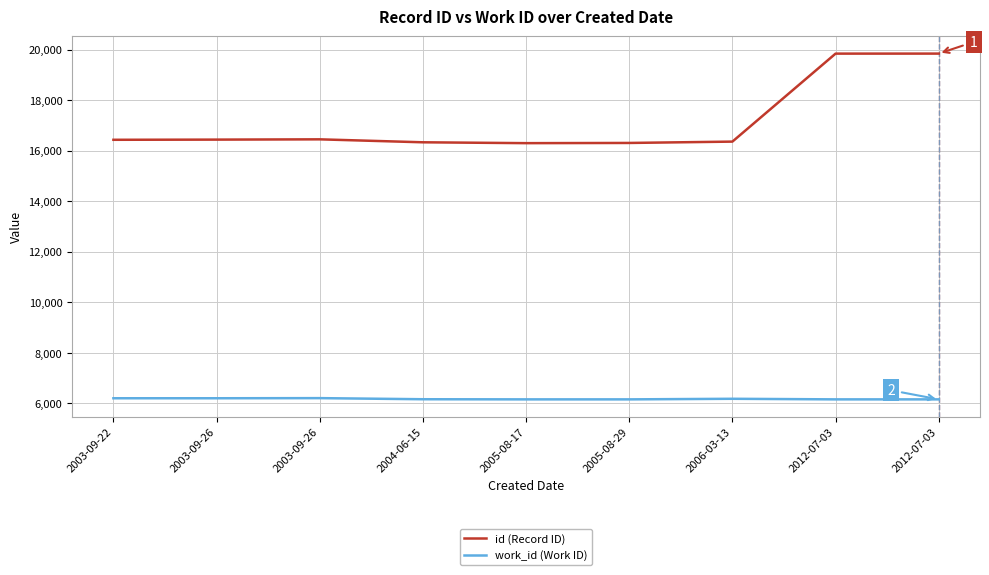

True or false: id (Record ID) has a value of 21623 at 2003-09-26.

False